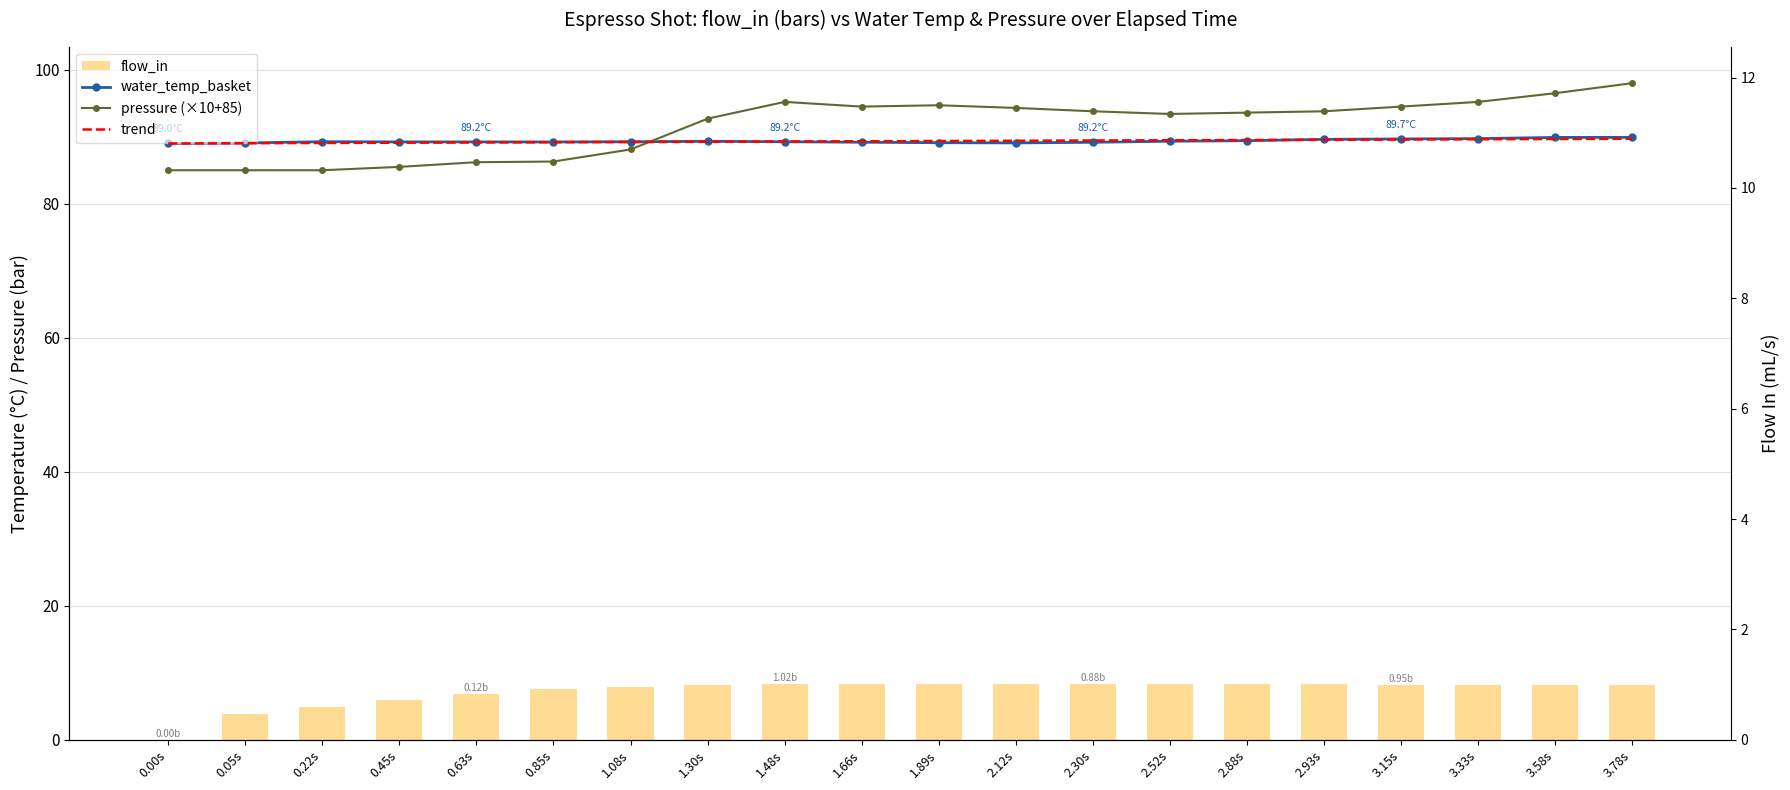

How many data points in trend are less than 89?

1